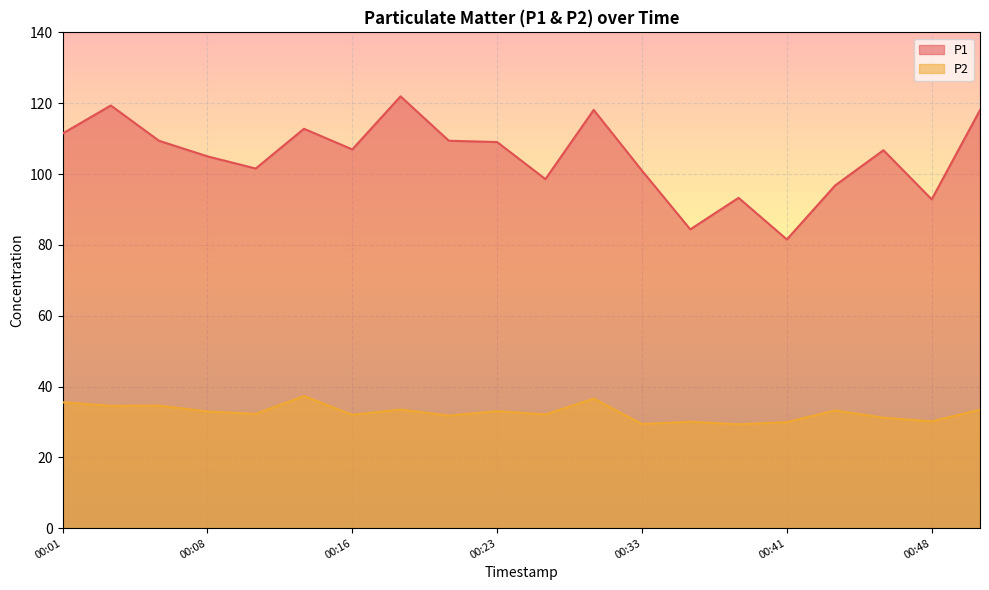

At which category does P1 reach its first local peak?

00:03